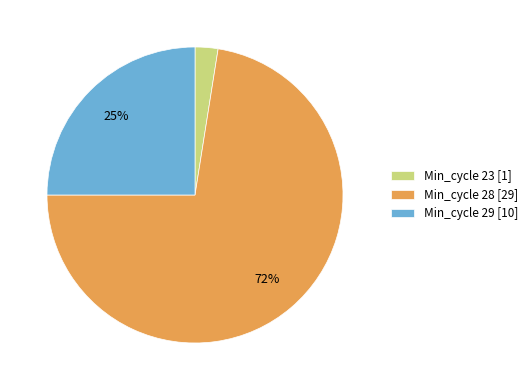

To the nearest percent, what is the average slice percentage?

33%